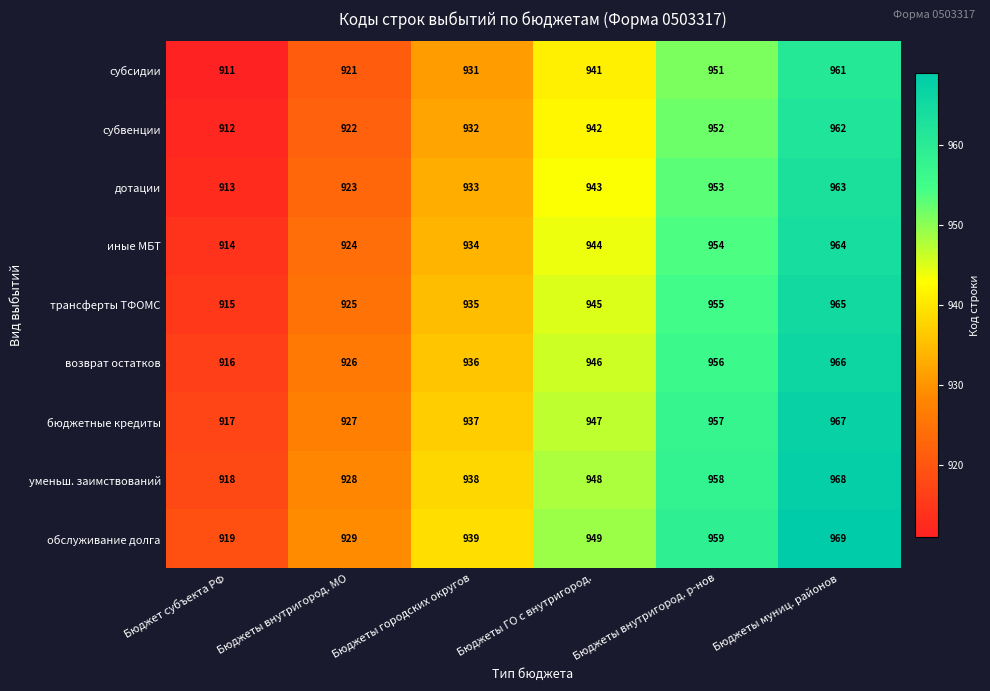

What is the difference between the maximum and minimum values in the субвенции series?

50